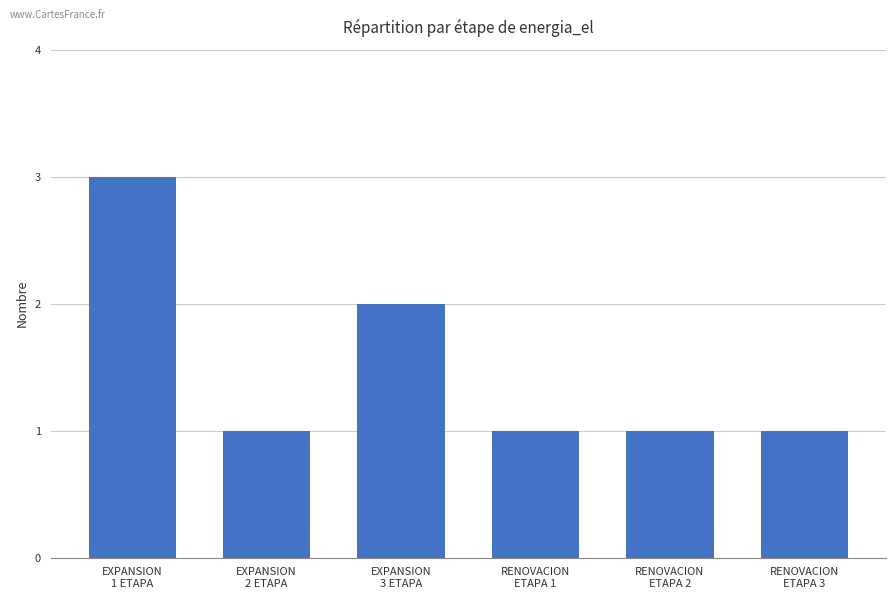

What position from the left is EXPANSION
2 ETAPA?

2